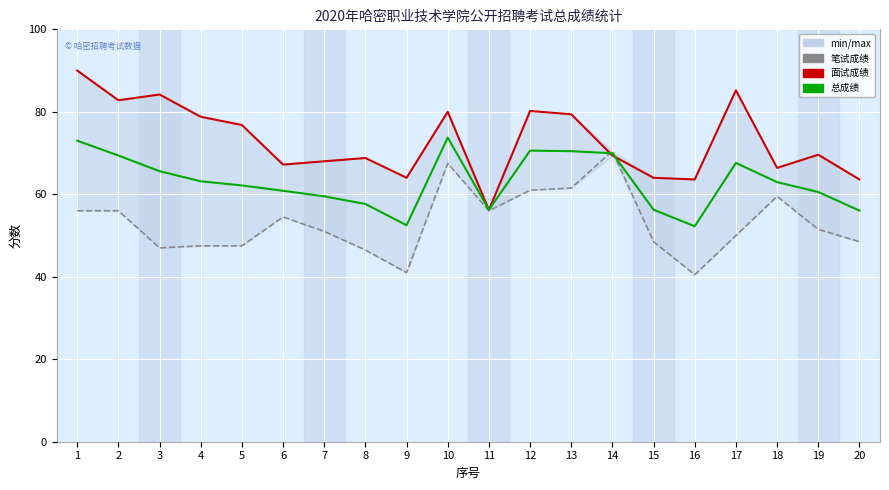

At 8, list the series in order from largest to smallest.

面试成绩, 总成绩, 笔试成绩